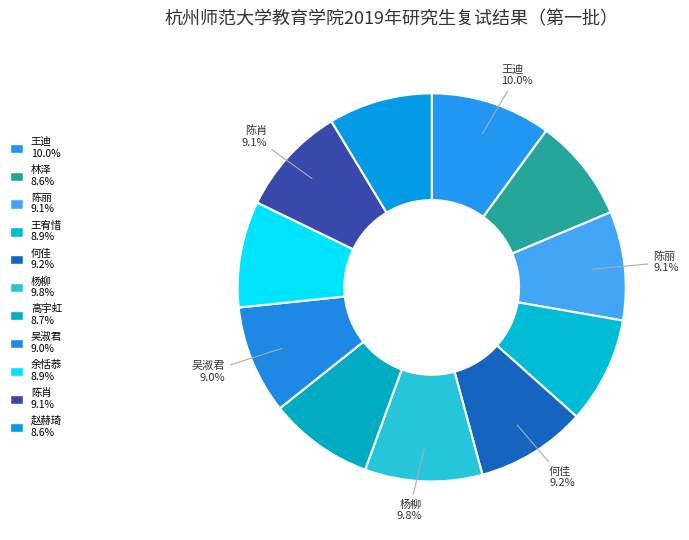

How many slices are in this pie chart?

11